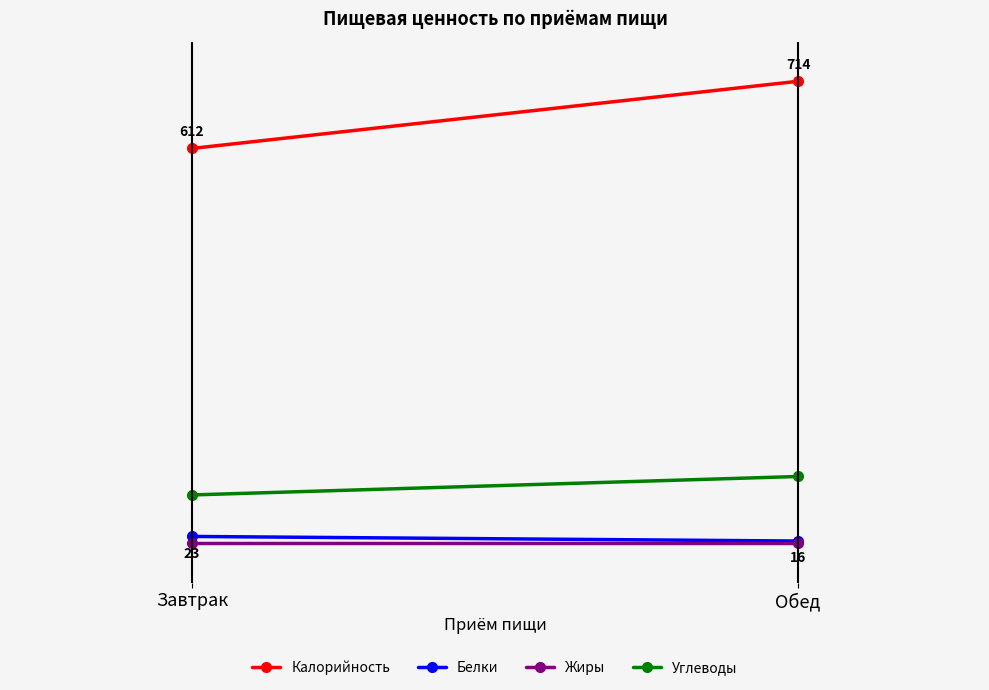

Is the value of Углеводы at Завтрак greater than the value of Белки at Завтрак?

Yes